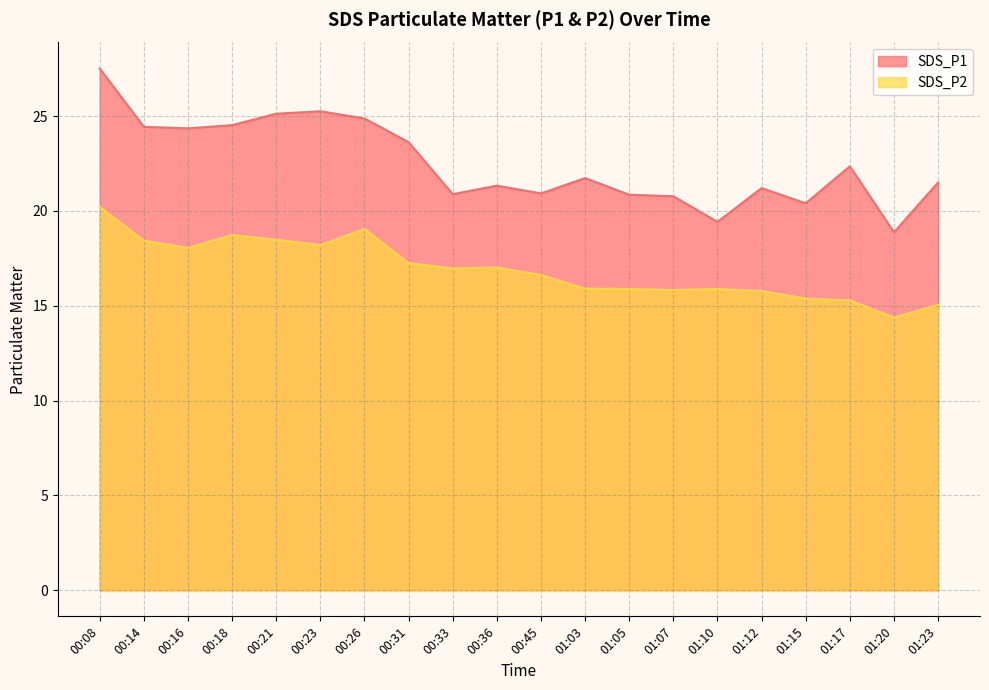

Is it true that SDS_P1 equals 7.3 at 01:17?

False